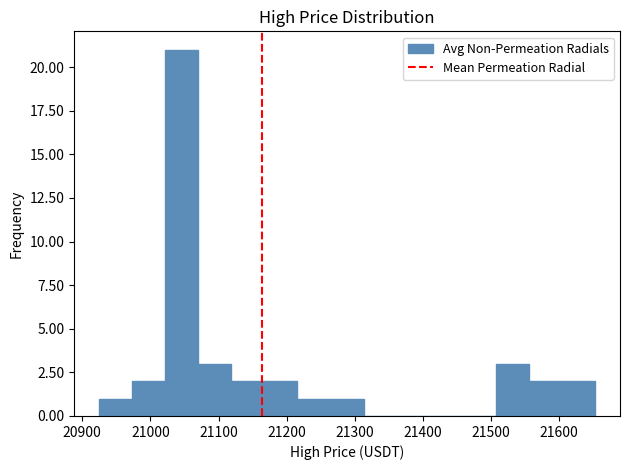

Reading left to right, transcribe this chart: for each bar, give the range it covers on the x-axis and its height. Neither the bar edges nor the heights are printed on the chart, so give them approximately, as read against the axes.

20920 to 20970: 1
20970 to 21020: 2
21020 to 21070: 21
21070 to 21120: 3
21120 to 21170: 2
21170 to 21220: 2
21220 to 21260: 1
21260 to 21310: 1
21310 to 21360: 0
21360 to 21410: 0
21410 to 21460: 0
21460 to 21510: 0
21510 to 21560: 3
21560 to 21600: 2
21600 to 21650: 2